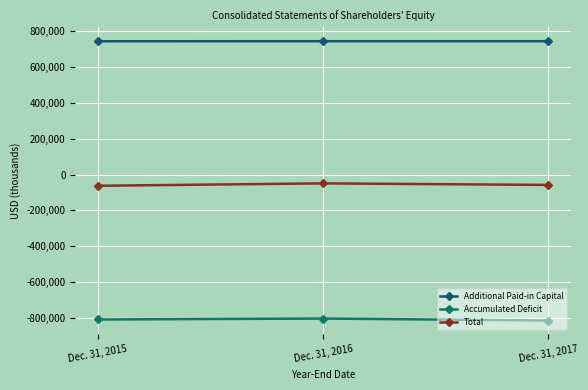

The Additional Paid-in Capital series shows 406140 at Dec. 31, 2015. True or false?

False